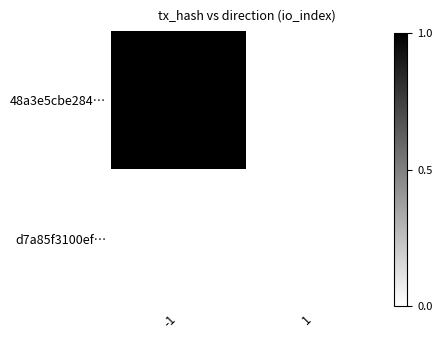

Which series has the largest total across all categories?

48a3e5cbe284…